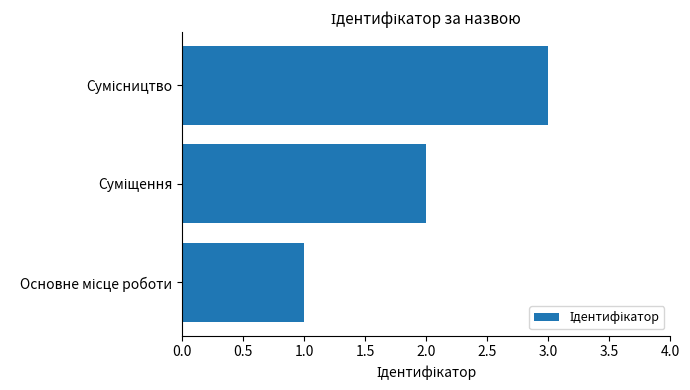

What is the sum of all values?

6